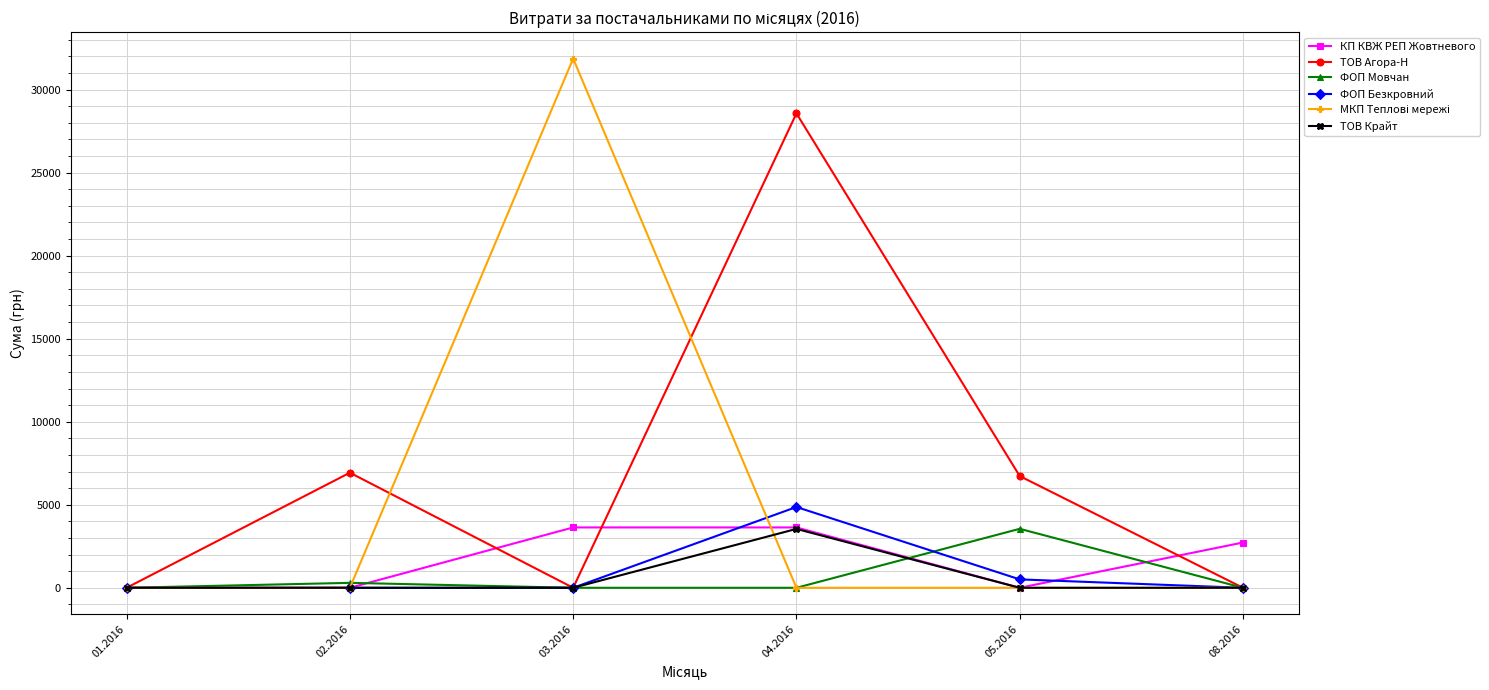

Does the chart display data point markers on the line(s)?

Yes